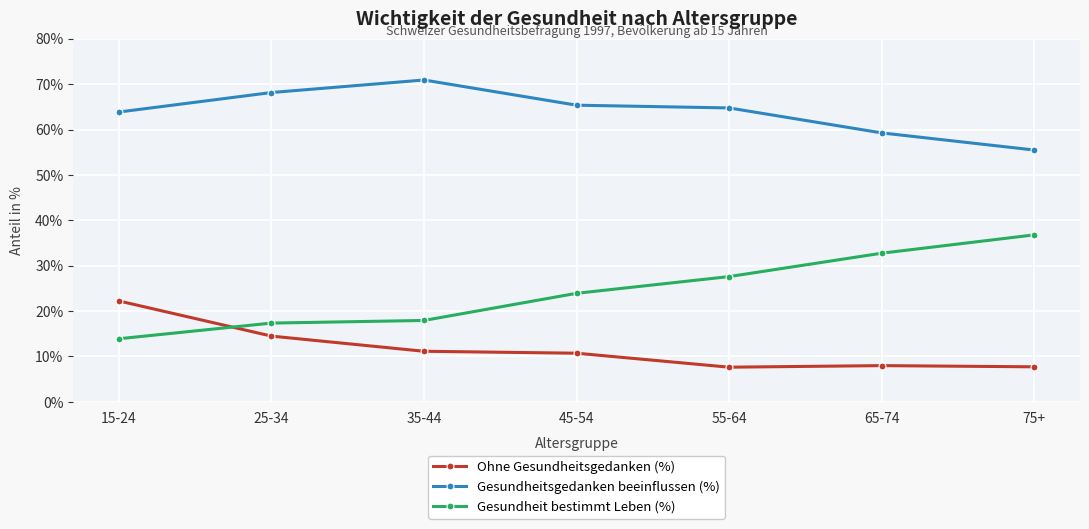

List the series in order of their peak value, lowest first.

Ohne Gesundheitsgedanken (%), Gesundheit bestimmt Leben (%), Gesundheitsgedanken beeinflussen (%)